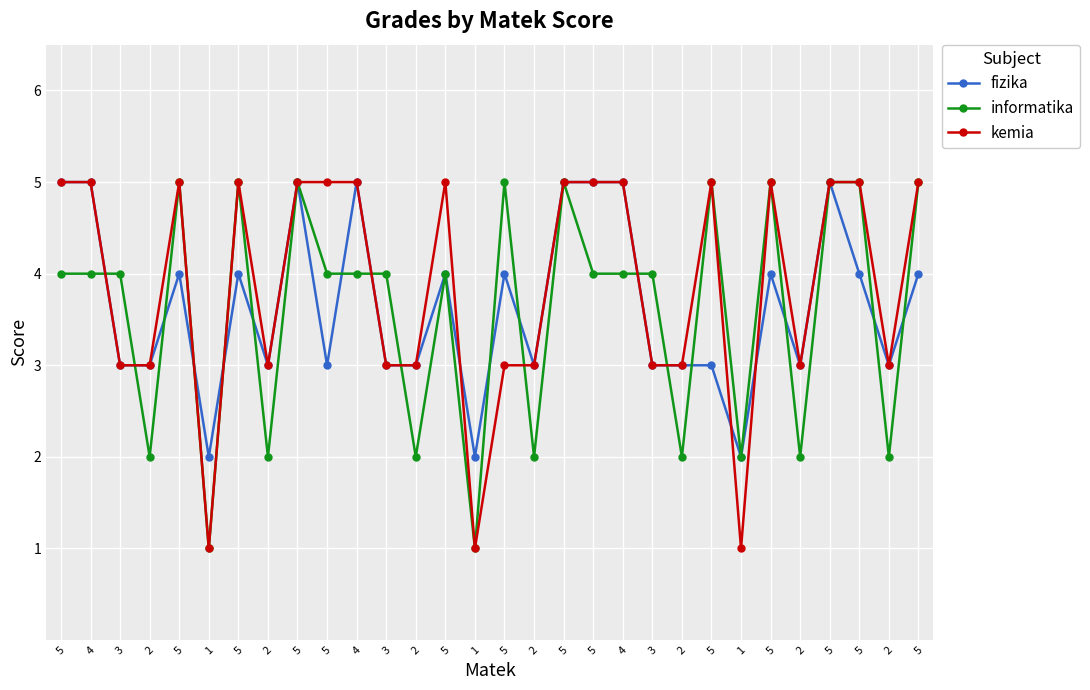

Which series has the largest total across all categories?

kemia